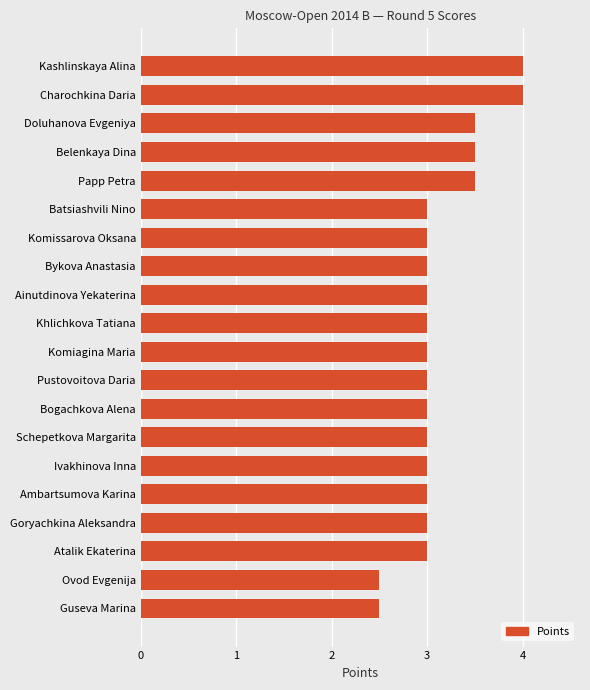

Reading bottom to top, extract all data points from this chart.

2.5	2.5	3.0	3.0	3.0	3.0	3.0	3.0	3.0	3.0	3.0	3.0	3.0	3.0	3.0	3.5	3.5	3.5	4.0	4.0